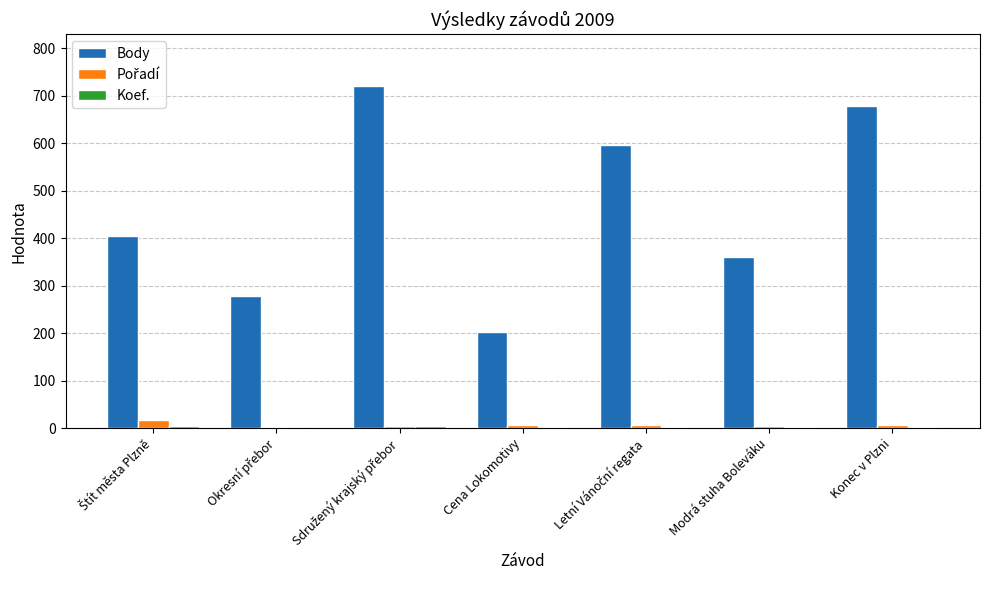

Is it true that Body equals 228 at Modrá stuha Boleváku?

False